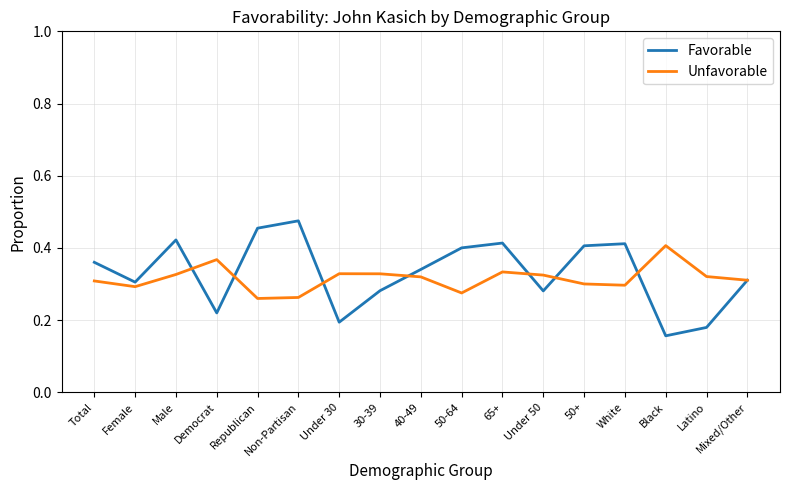

Which category has the lowest value in the Favorable series?

Black